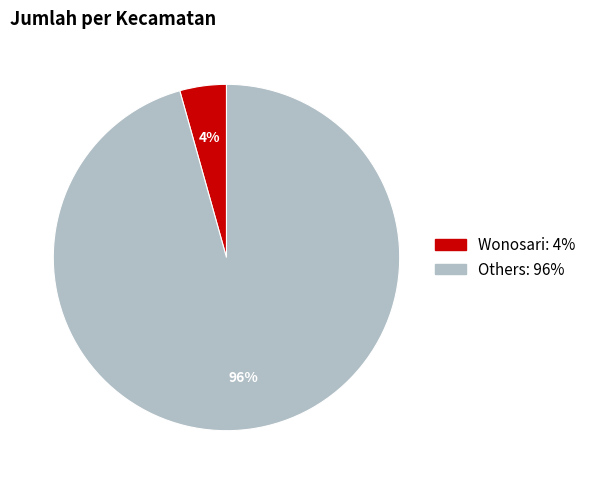

How many segments does this pie chart have?

2